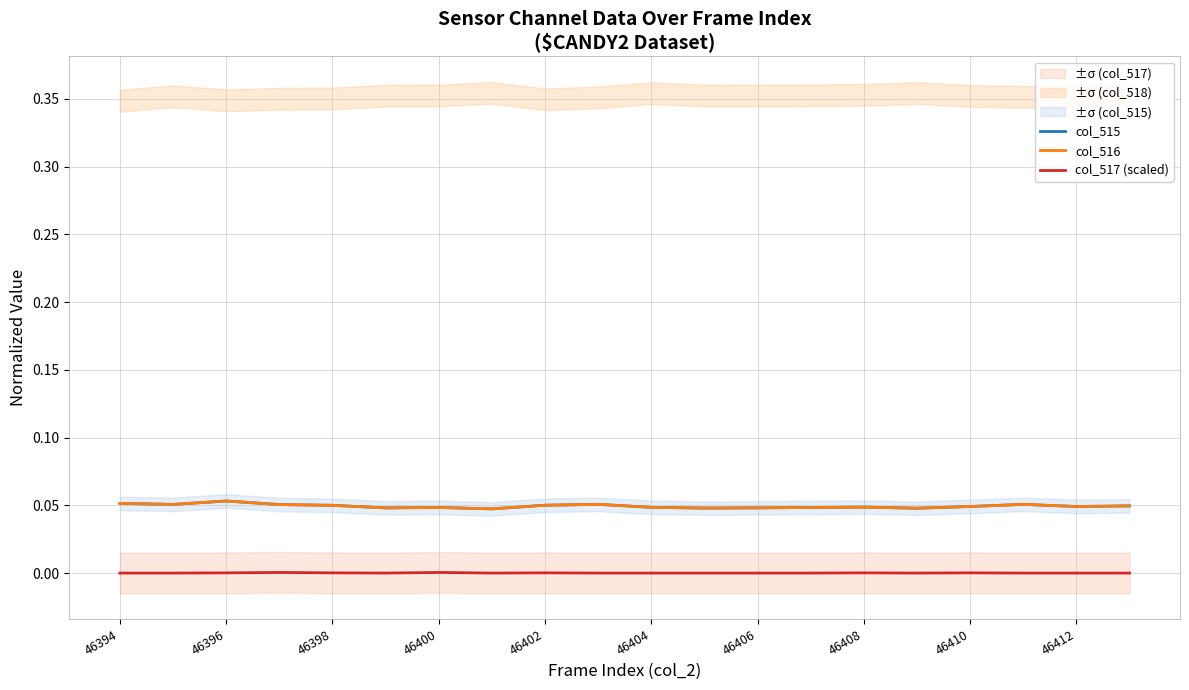

Count the col_515 values in the range 0 to 1.

20